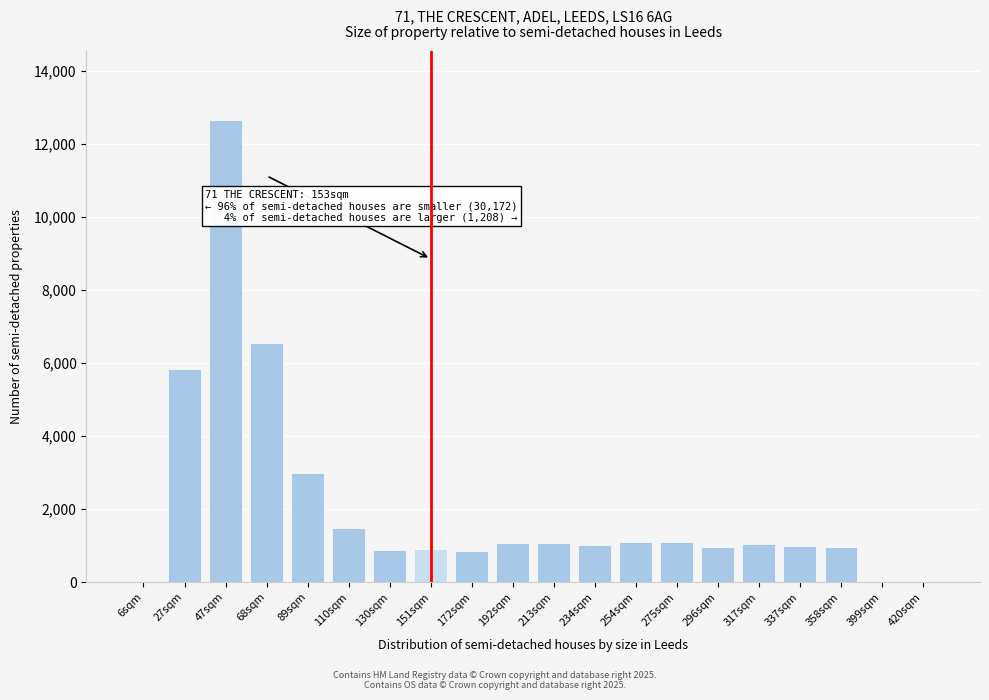

The value at 27sqm is 5826. True or false?

True